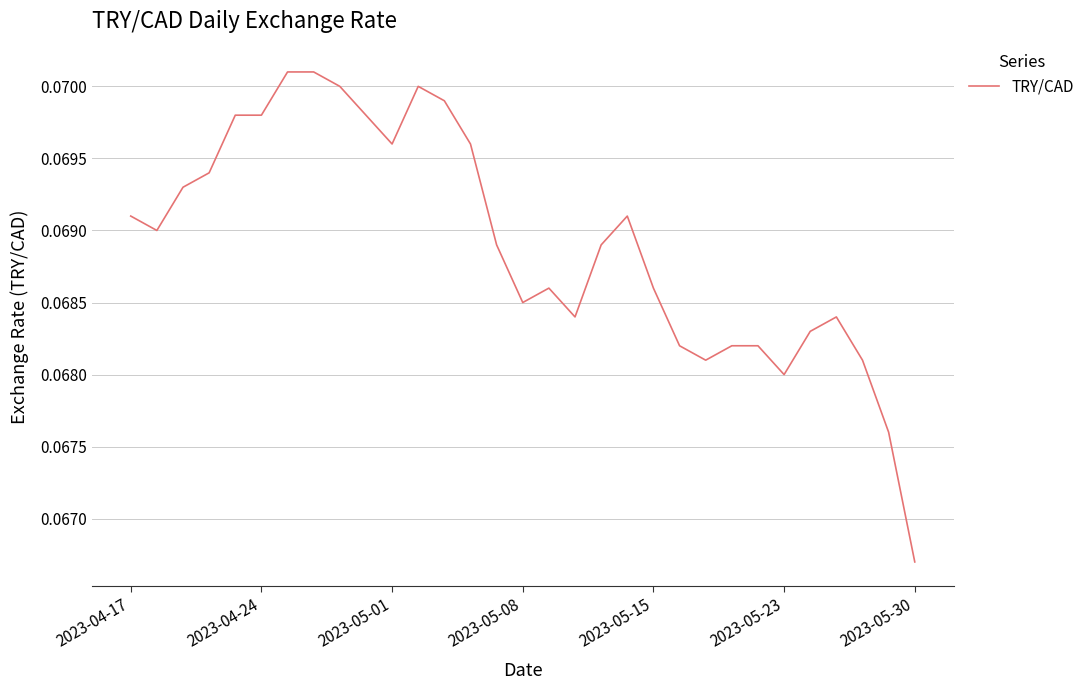

Does the chart display data point markers on the line(s)?

No